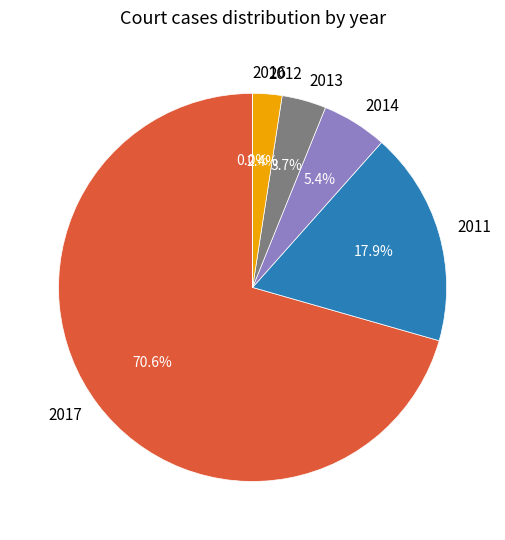

Is there any slice that represents more than half of the pie?

Yes